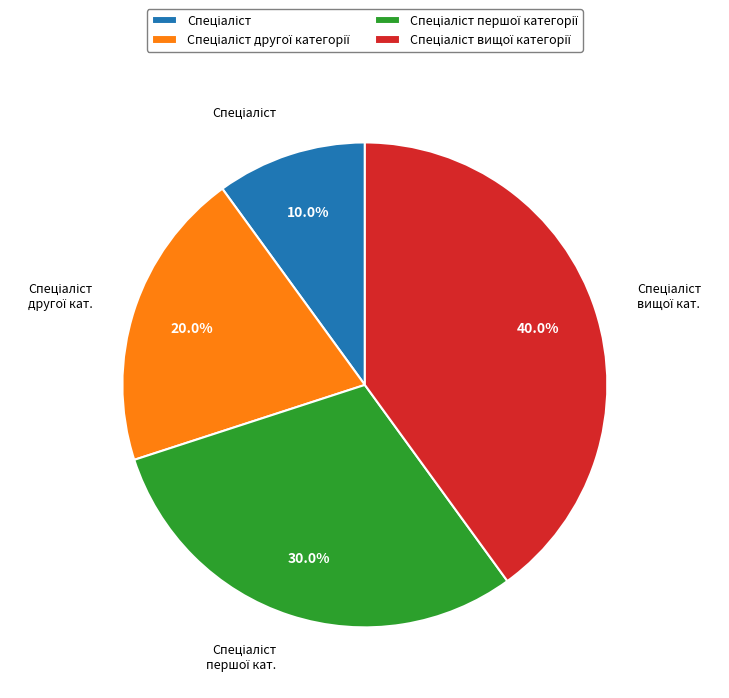

Is there a majority slice in this chart?

No